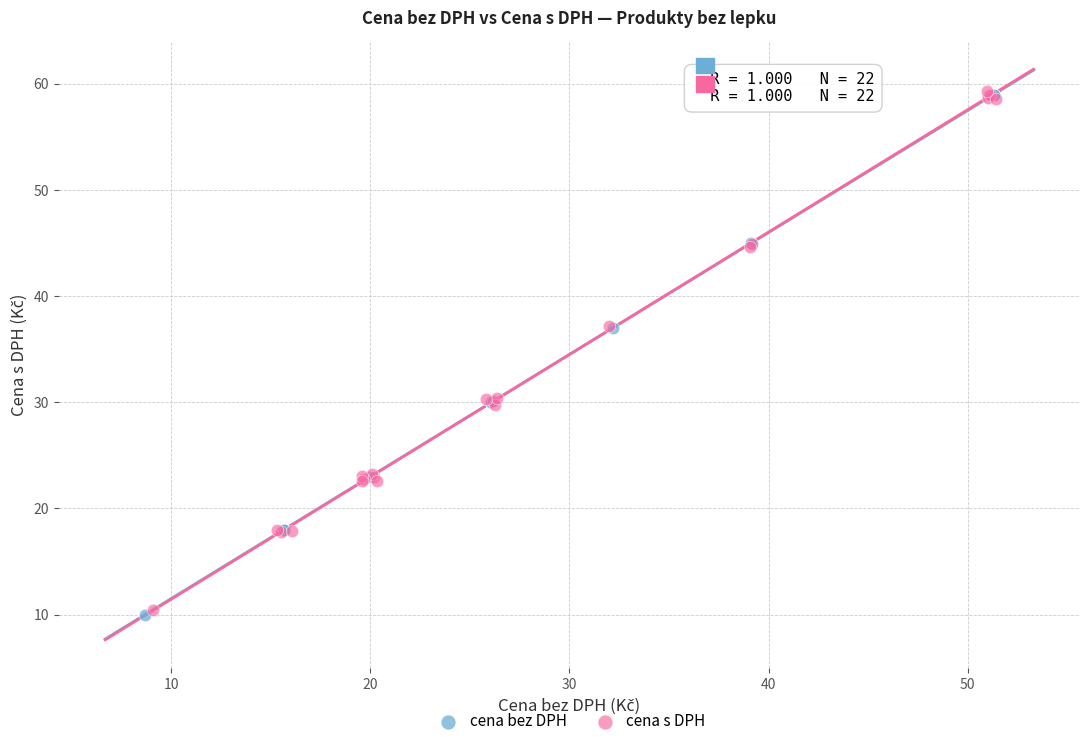

Which series has the largest Y range (max minus min)?

cena bez DPH